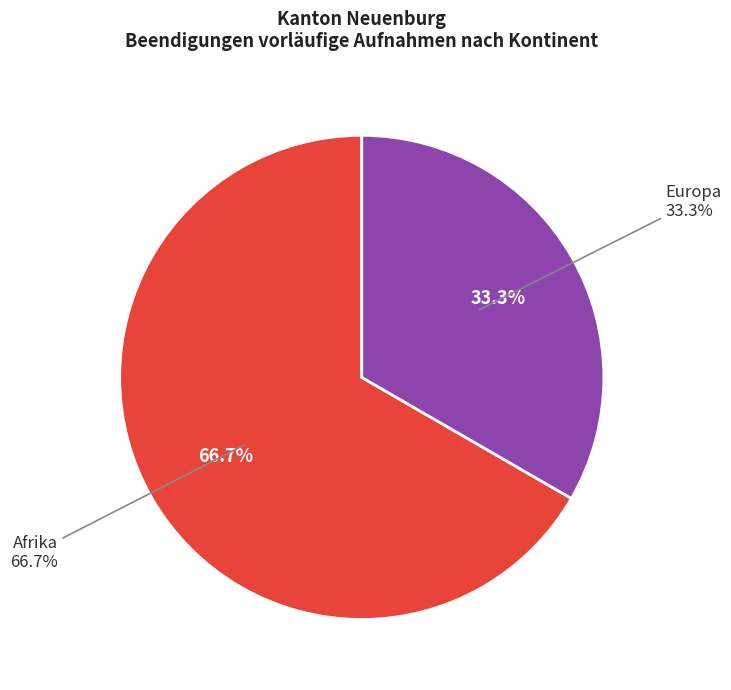

What is the majority slice?

Afrika